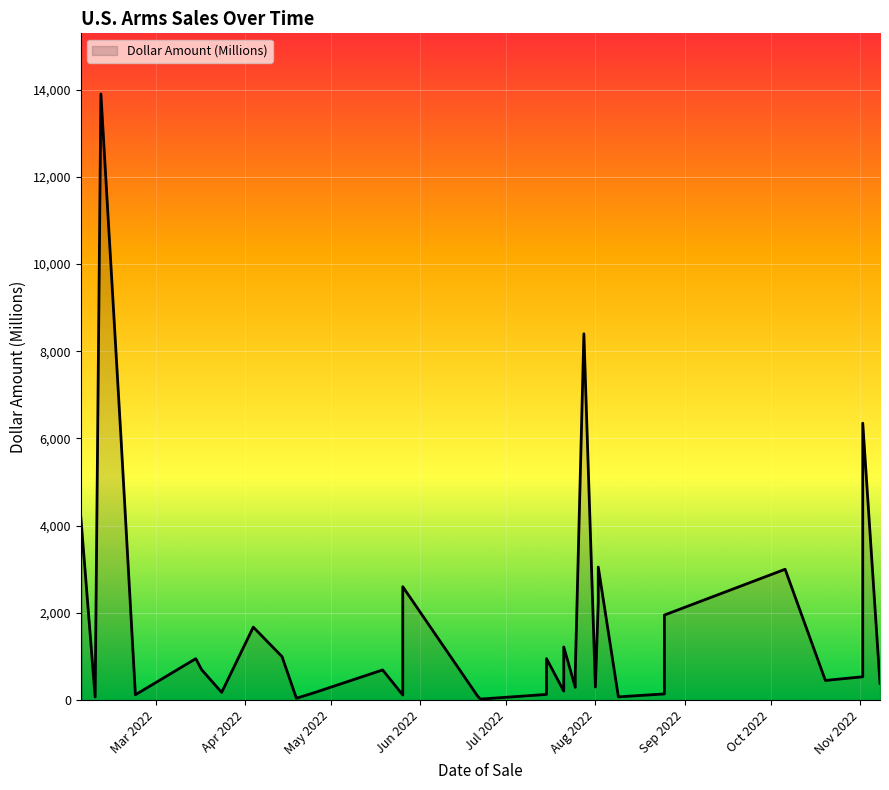

Where is the data nearest to the value 6961?

2022-11-02